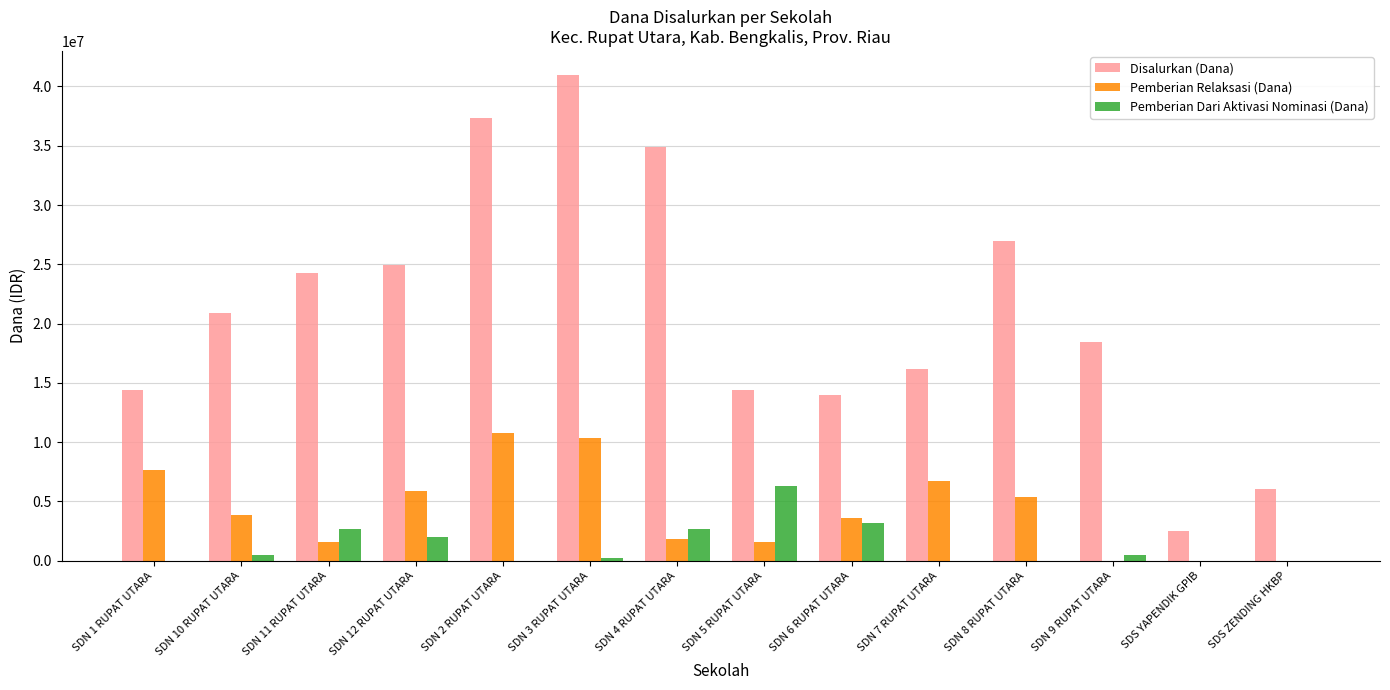

The value of Disalurkan (Dana) at SDN 10 RUPAT UTARA is 20925000. True or false?

True